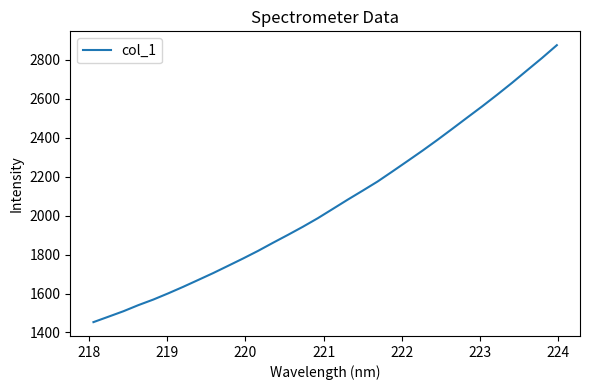

What is the maximum value shown in the chart?

2875.6